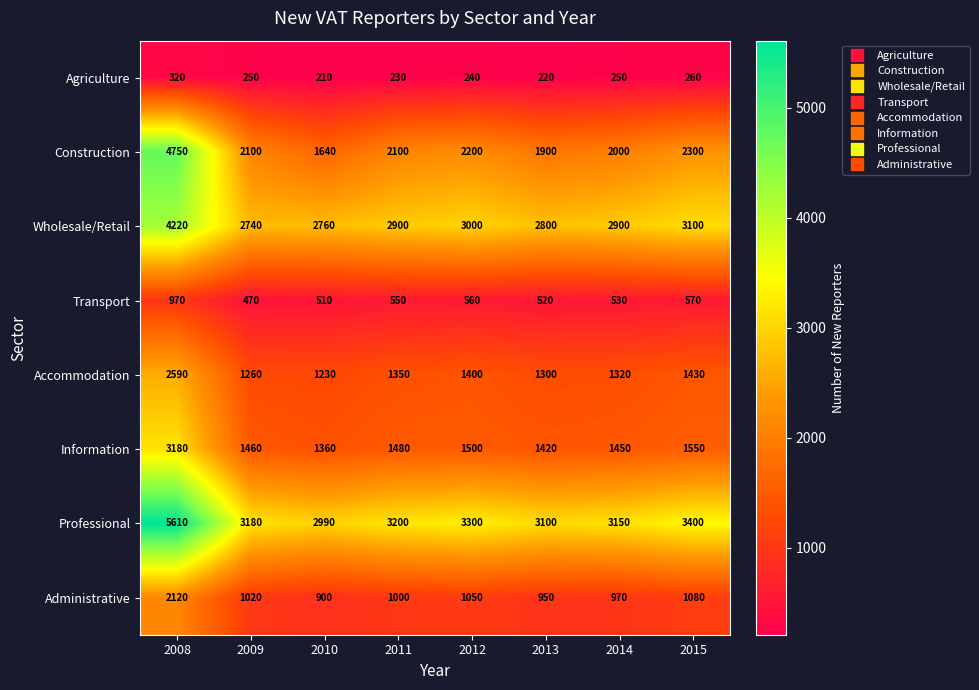

What is the difference between the second highest and minimum values in the Construction series?

660